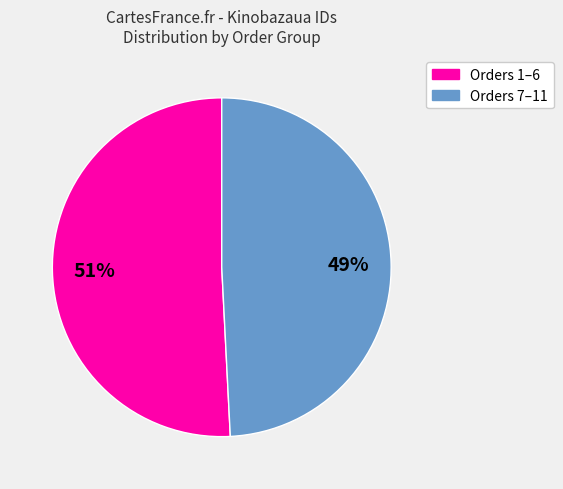

Count the number of slices in the pie.

2